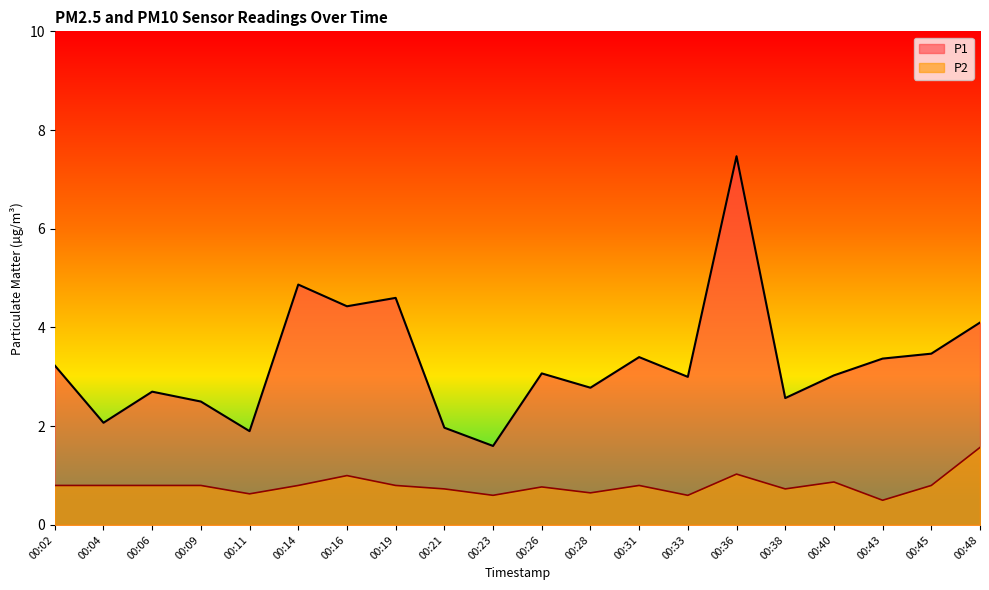

How many distinct data groups are displayed?

2